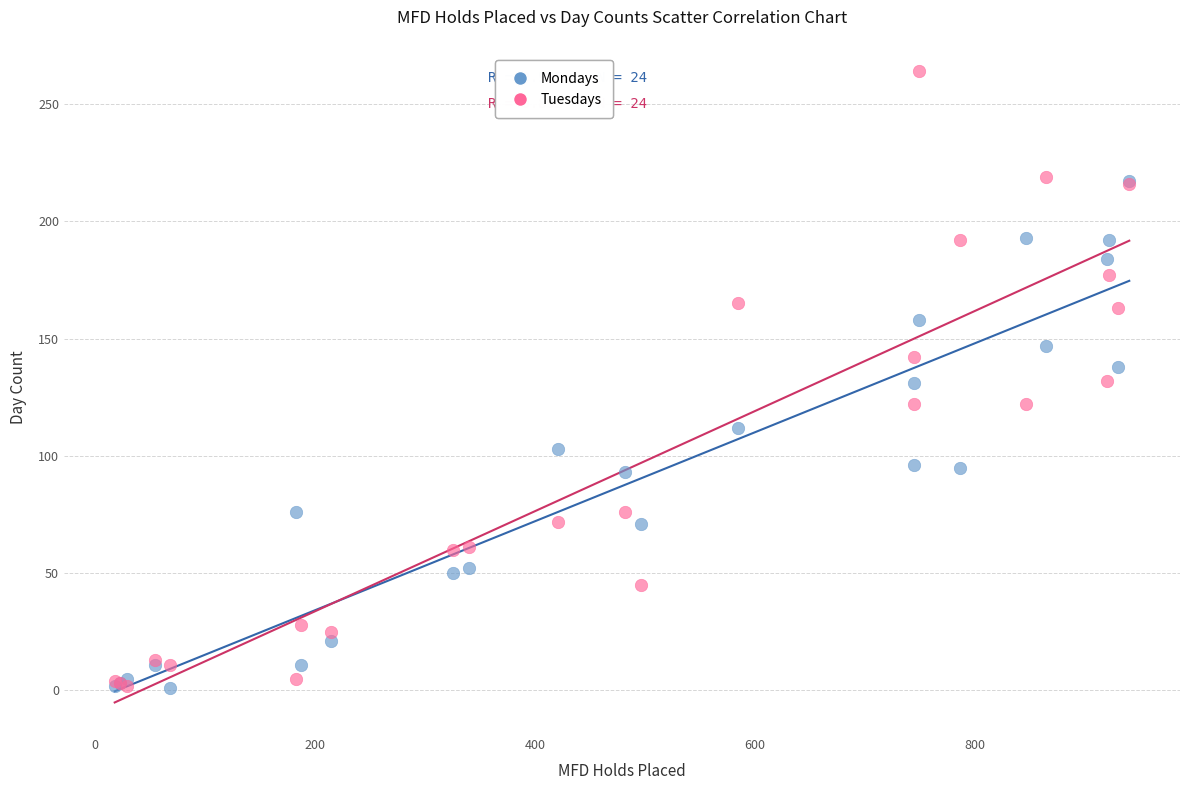

Which series has the largest Y range (max minus min)?

Tuesdays